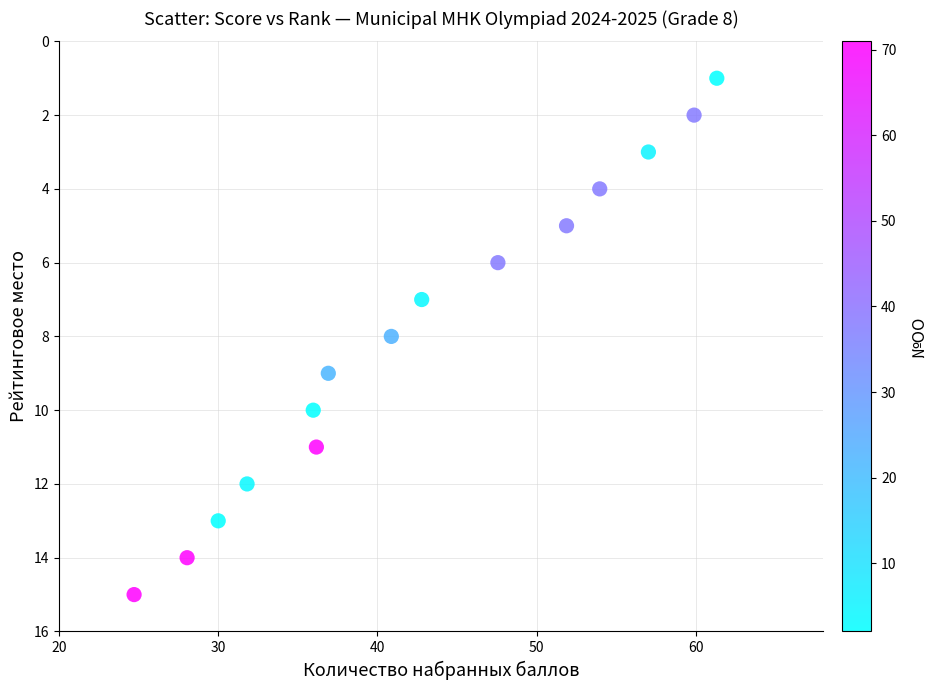

What is the range of Y values (max minus min)?

14